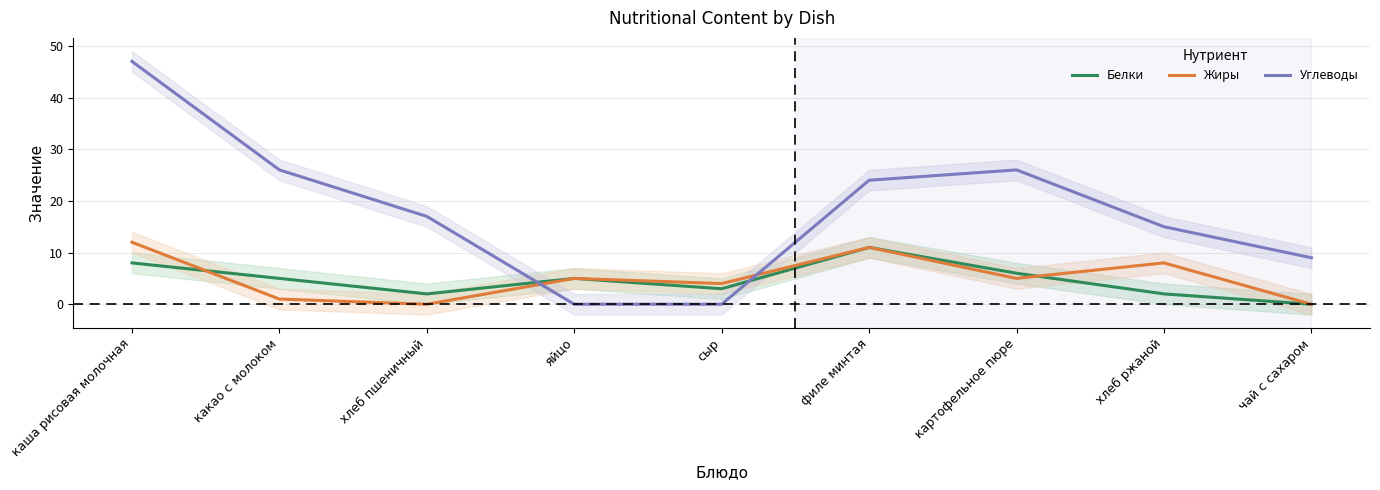

How many values in the Белки series exceed 5?

3